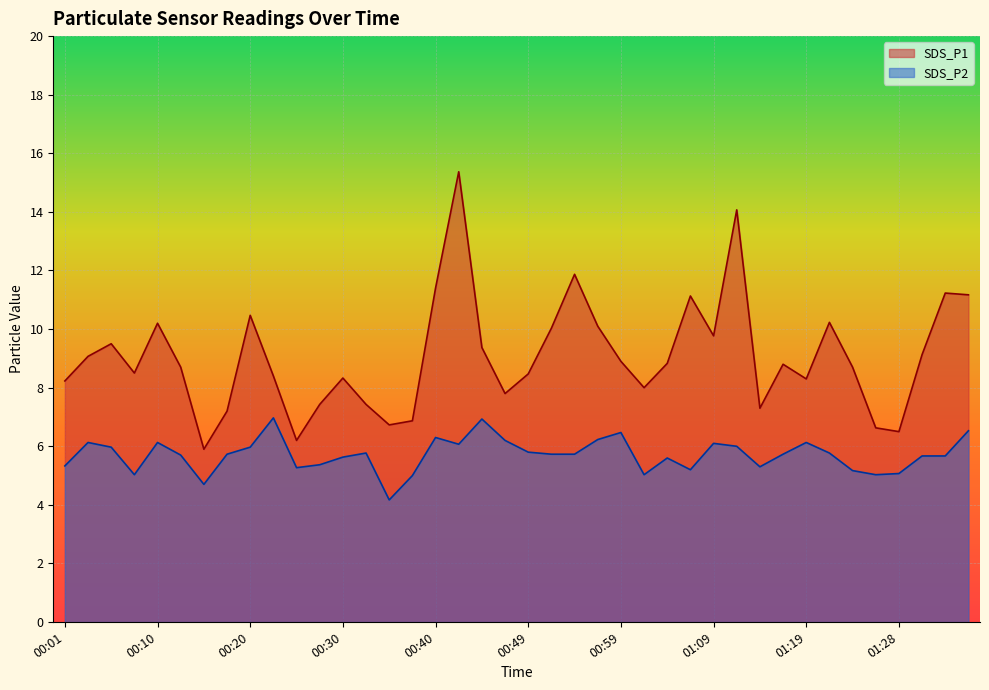

What is the spread (max minus min) of values at 00:18?

1.5